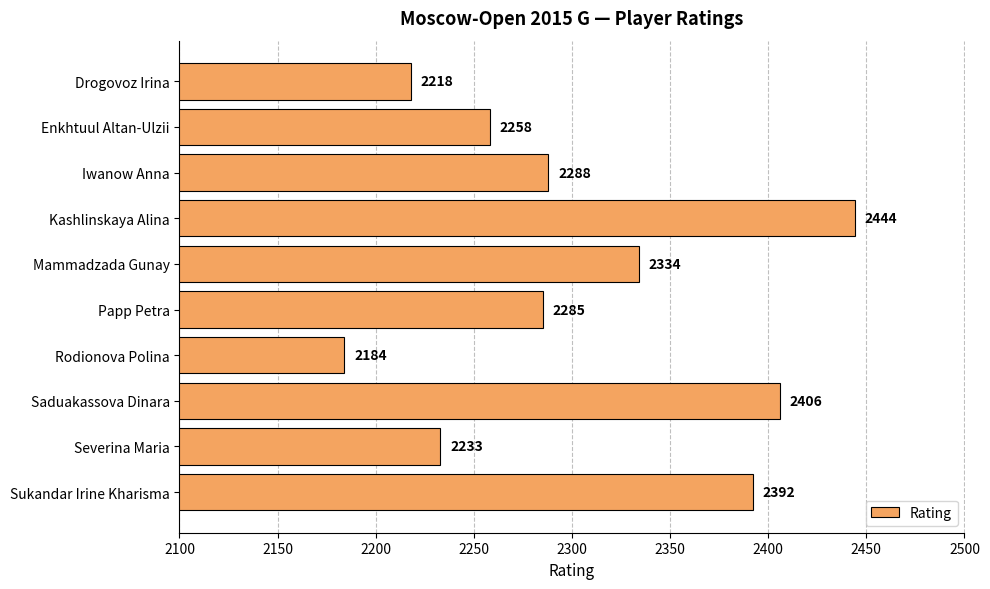

Reading top to bottom, what are all the values shown in this chart?

Drogovoz Irina=2218	Enkhtuul Altan-Ulzii=2258	Iwanow Anna=2288	Kashlinskaya Alina=2444	Mammadzada Gunay=2334	Papp Petra=2285	Rodionova Polina=2184	Saduakassova Dinara=2406	Severina Maria=2233	Sukandar Irine Kharisma=2392